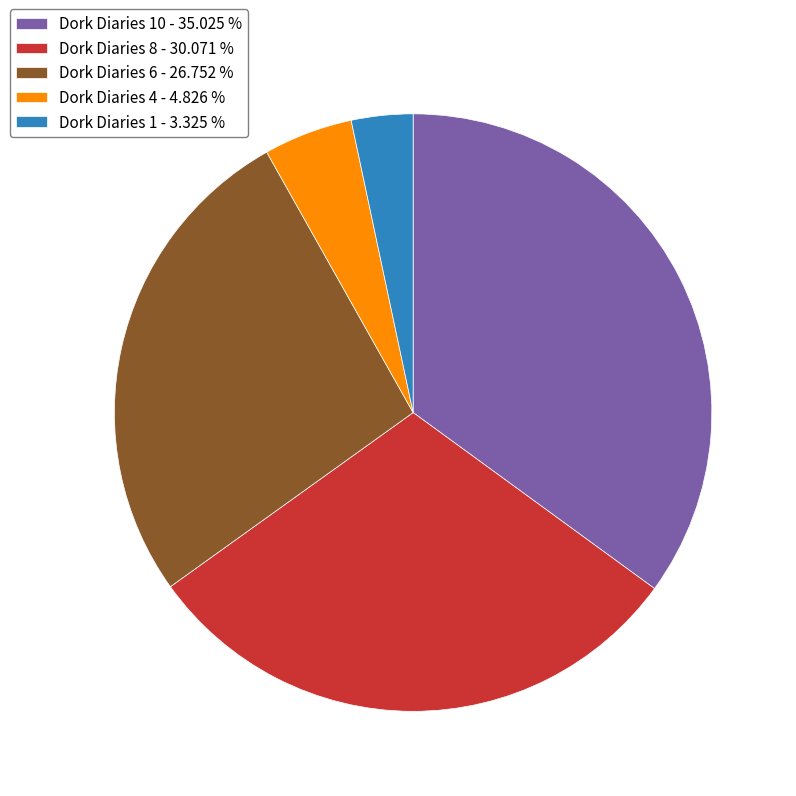

Between Dork Diaries 1 - 3.325 % and Dork Diaries 10 - 35.025 %, which is larger?

Dork Diaries 10 - 35.025 %